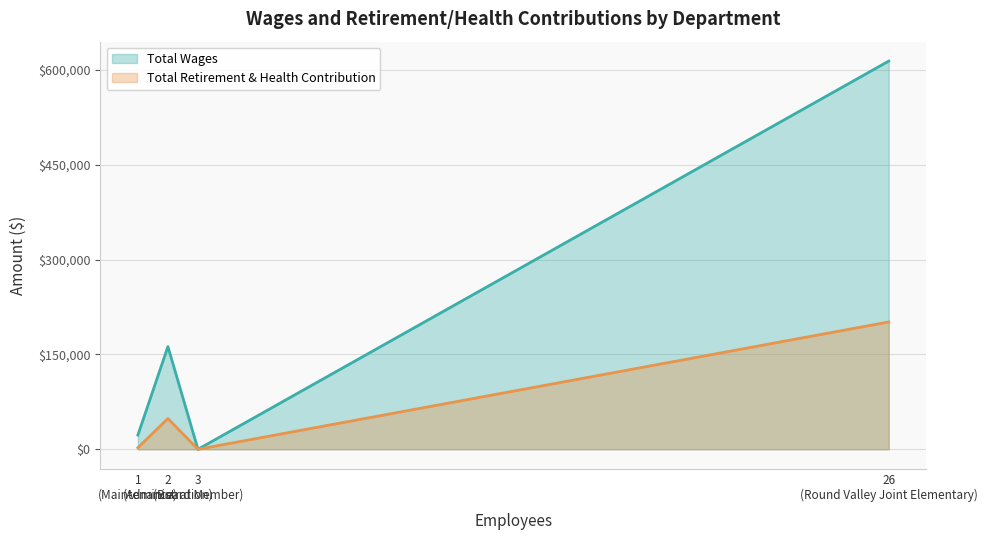

Reading left to right, extract all data points from this chart.

Total Wages: Round Valley Joint Elementary=613920	Administration=162449	Maintenance=22535	Board Member=0
Total Retirement & Health Contribution: Round Valley Joint Elementary=201355	Administration=48616	Maintenance=2480	Board Member=0